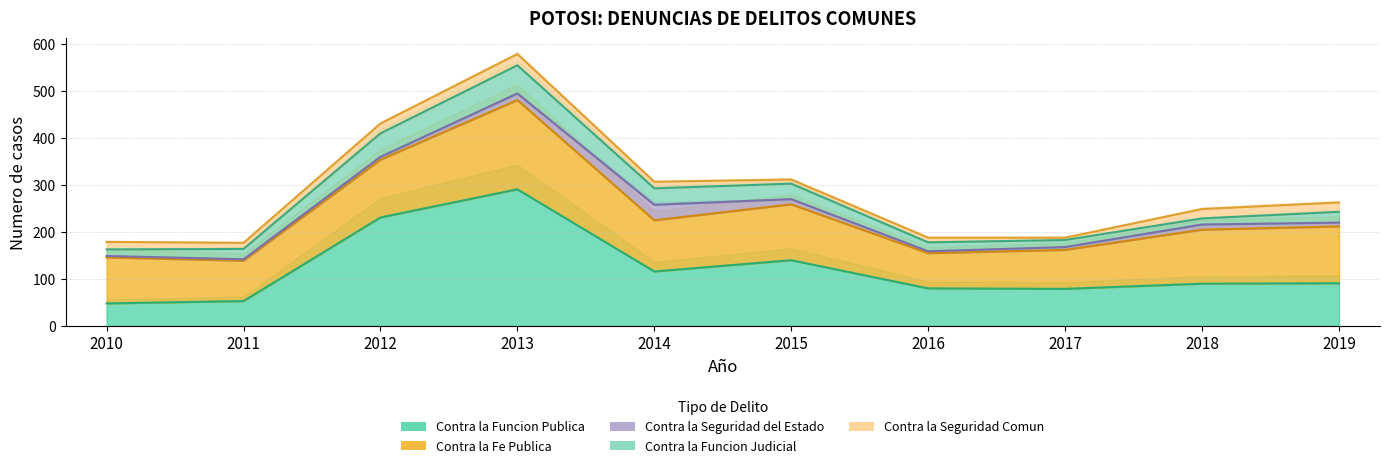

At which label does Contra la Fe Publica first exceed 115?

2012